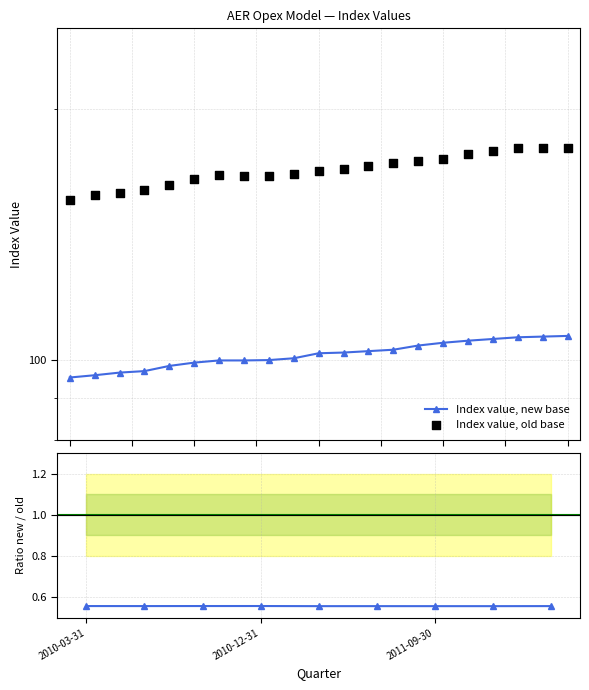

Which series reaches the maximum Y coordinate?

Index value, old base